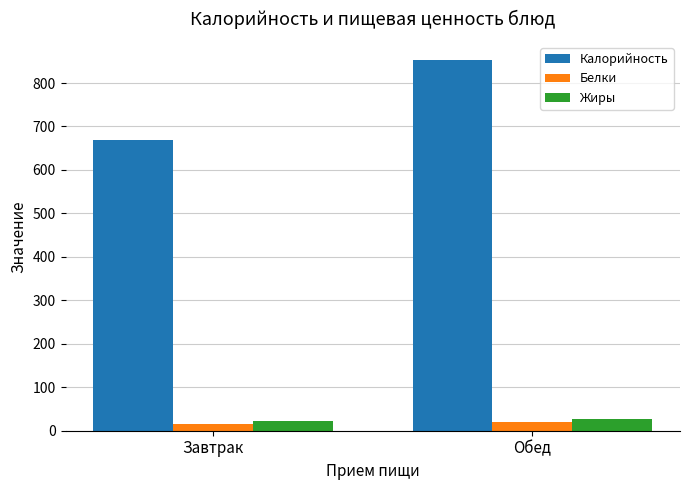

What is the maximum value for Калорийность?

852.0